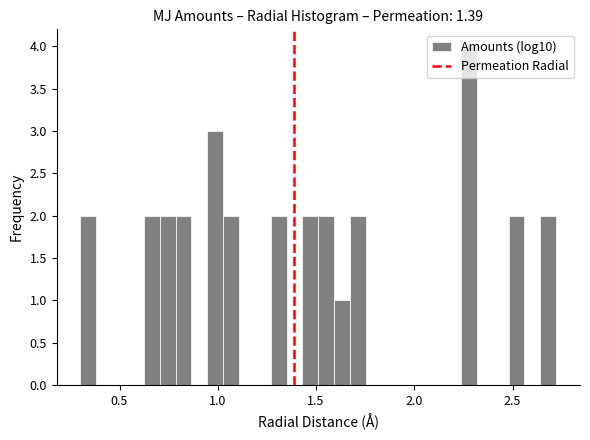

Around what value on the x-axis is the tallest bar? Give the approximate position of its centre, as read against the axis.

2.30